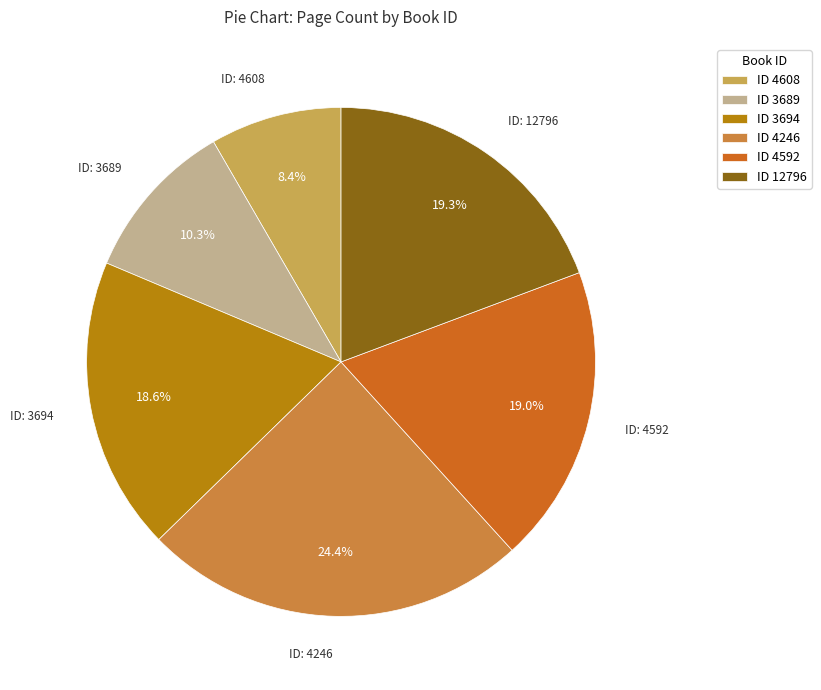

What percentage is NOT represented by ID 4608?

91.6%